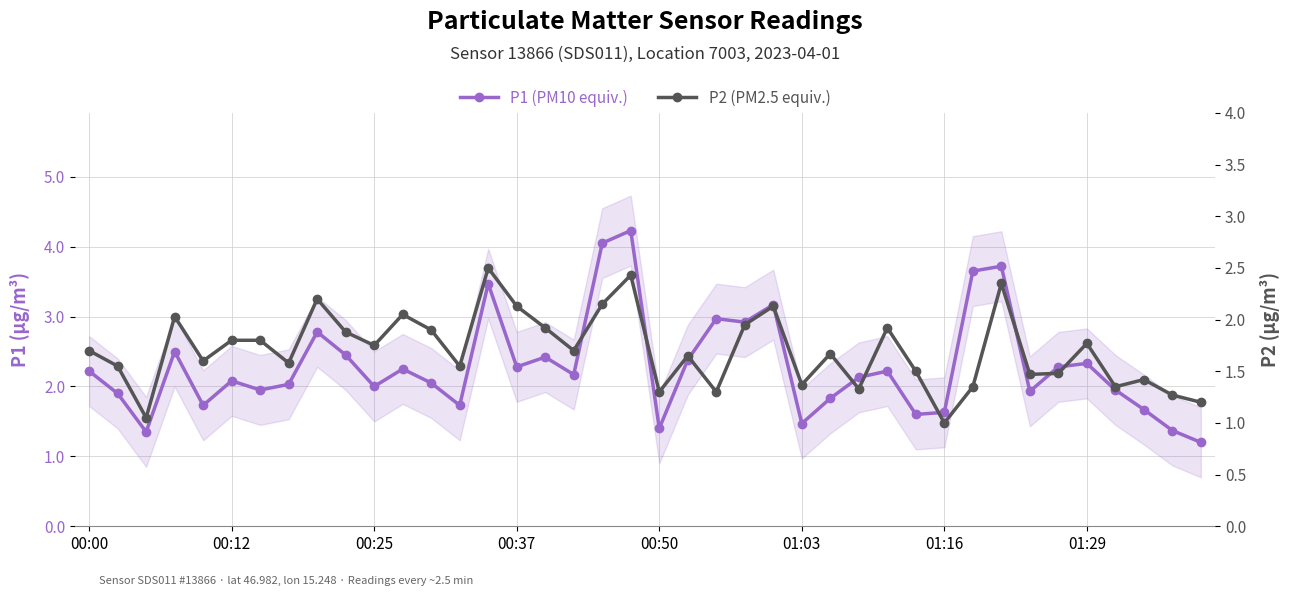

True or false: P1 (PM10 equiv.) and P2 (PM2.5 equiv.) cross at least once.

False